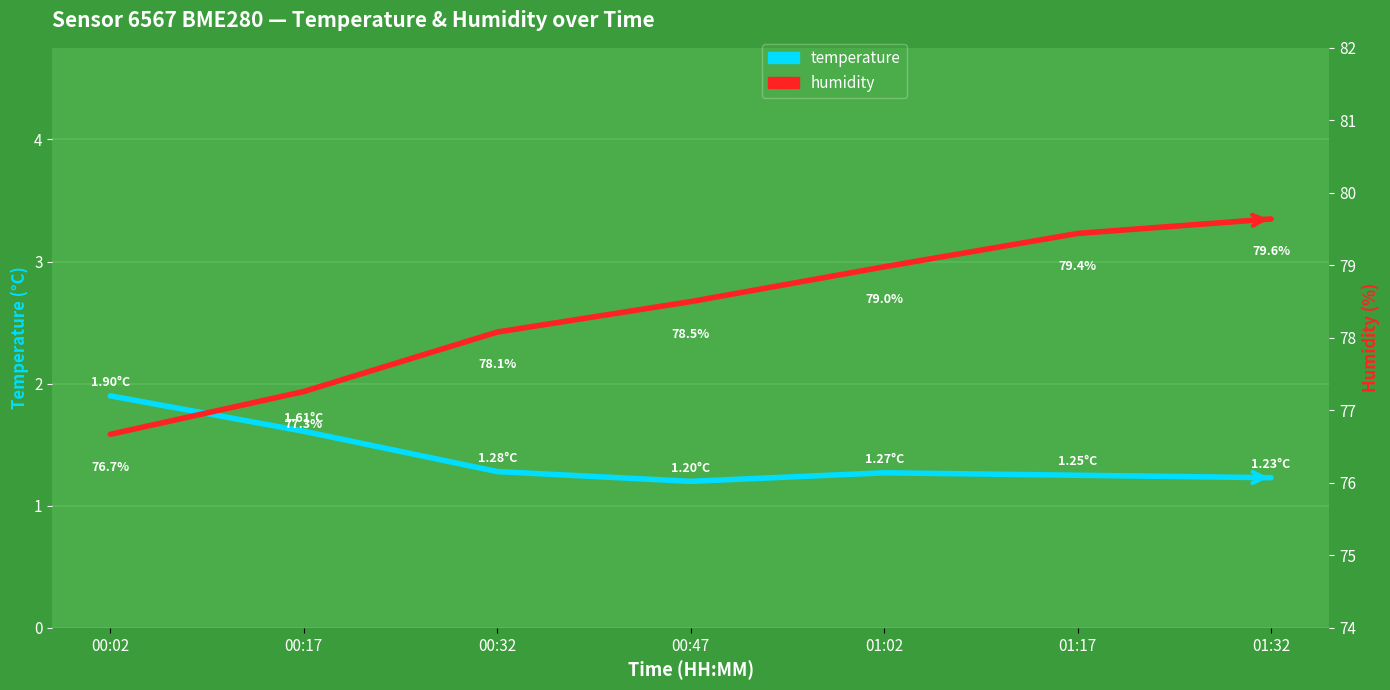

Where does the humidity series first go above 78?

00:32